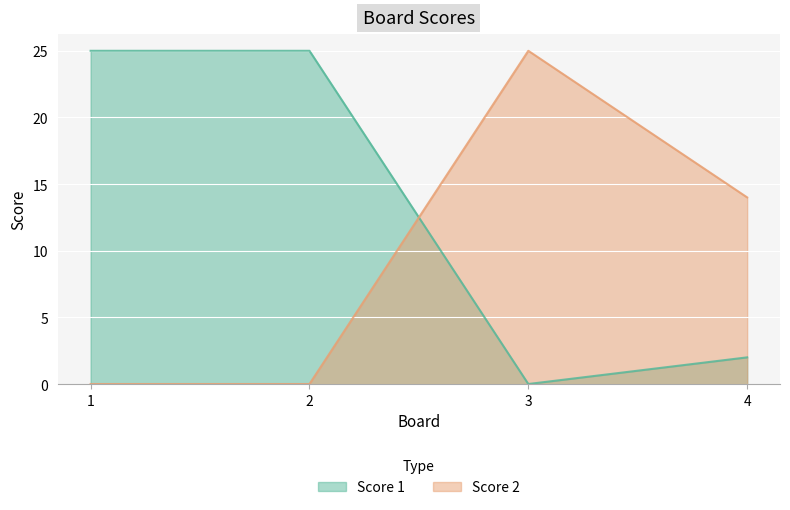

Between which two adjacent categories do Score 2 and Score 1 first intersect?

2 and 3